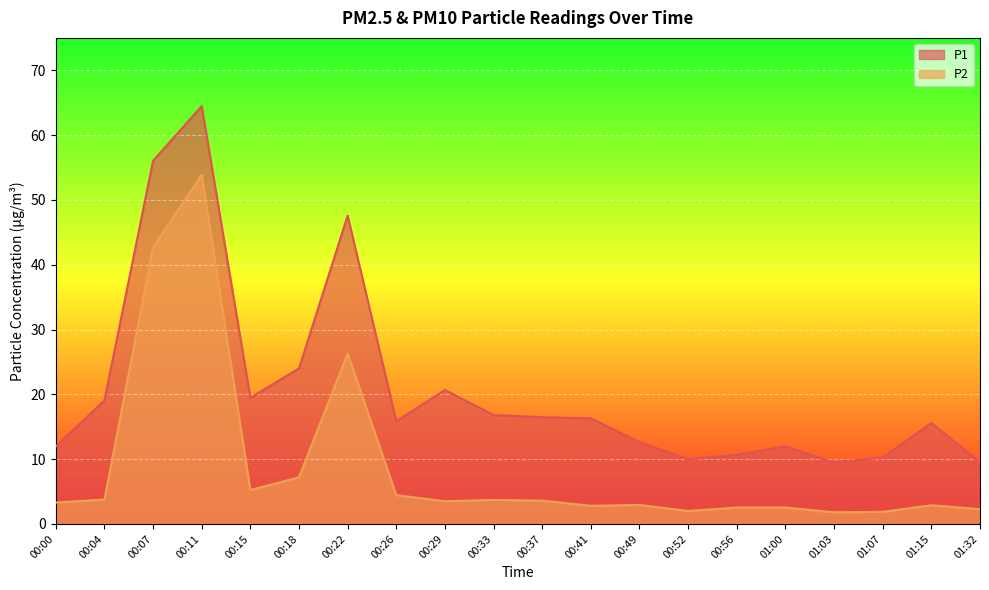

Is the value of P2 at 00:37 greater than the value of P1 at 00:33?

No